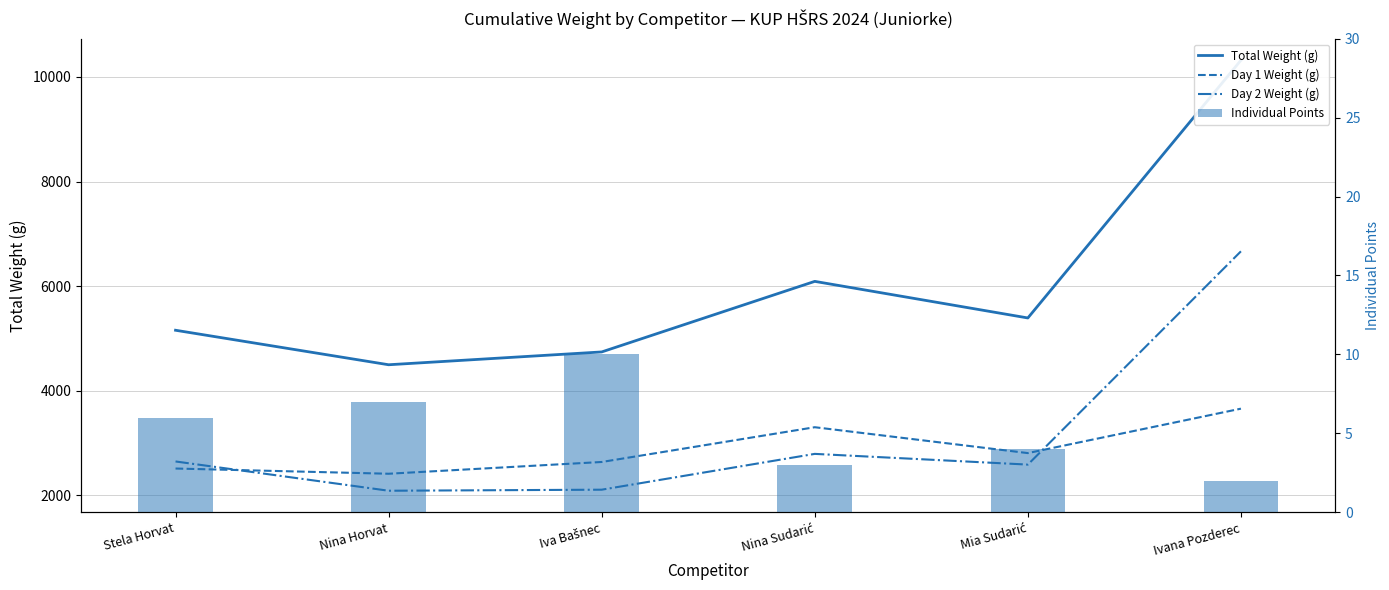

What is the difference between the maximum and second lowest values in the Day 2 Weight (g) series?

4560